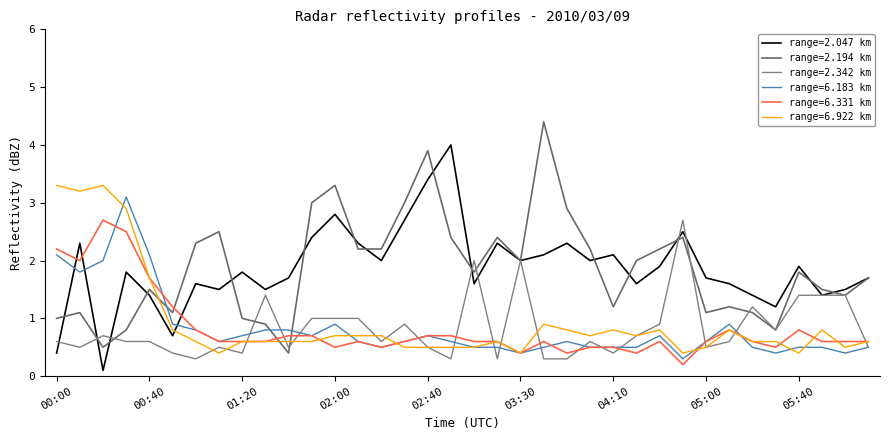

Reading left to right, transcribe all the data shown in this chart.

2.047: 0.4	2.3	0.1	1.8	1.4	0.7	1.6	1.5	1.8	1.5	1.7	2.4	2.8	2.3	2.0	2.7	3.4	4.0	1.6	2.3	2.0	2.1	2.3	2.0	2.1	1.6	1.9	2.5	1.7	1.6	1.4	1.2	1.9	1.4	1.5	1.7
2.194: 1.0	1.1	0.5	0.8	1.5	1.1	2.3	2.5	1.0	0.9	0.4	3.0	3.3	2.2	2.2	3.0	3.9	2.4	1.8	2.4	2.0	4.4	2.9	2.2	1.2	2.0	2.2	2.4	1.1	1.2	1.1	0.8	1.8	1.5	1.4	1.7
2.342: 0.6	0.5	0.7	0.6	0.6	0.4	0.3	0.5	0.4	1.4	0.5	1.0	1.0	1.0	0.6	0.9	0.5	0.3	2.0	0.3	2.0	0.3	0.3	0.6	0.4	0.7	0.9	2.7	0.5	0.6	1.2	0.8	1.4	1.4	1.4	0.5
6.183: 2.1	1.8	2.0	3.1	2.1	0.9	0.8	0.6	0.7	0.8	0.8	0.7	0.9	0.6	0.5	0.6	0.7	0.6	0.5	0.5	0.4	0.5	0.6	0.5	0.5	0.5	0.7	0.3	0.6	0.9	0.5	0.4	0.5	0.5	0.4	0.5
6.331: 2.2	2.0	2.7	2.5	1.7	1.2	0.8	0.6	0.6	0.6	0.7	0.7	0.5	0.6	0.5	0.6	0.7	0.7	0.6	0.6	0.4	0.6	0.4	0.5	0.5	0.4	0.6	0.2	0.6	0.8	0.6	0.5	0.8	0.6	0.6	0.6
6.922: 3.3	3.2	3.3	2.9	1.7	0.8	0.6	0.4	0.6	0.6	0.6	0.6	0.7	0.7	0.7	0.5	0.5	0.5	0.5	0.6	0.4	0.9	0.8	0.7	0.8	0.7	0.8	0.4	0.5	0.8	0.6	0.6	0.4	0.8	0.5	0.6